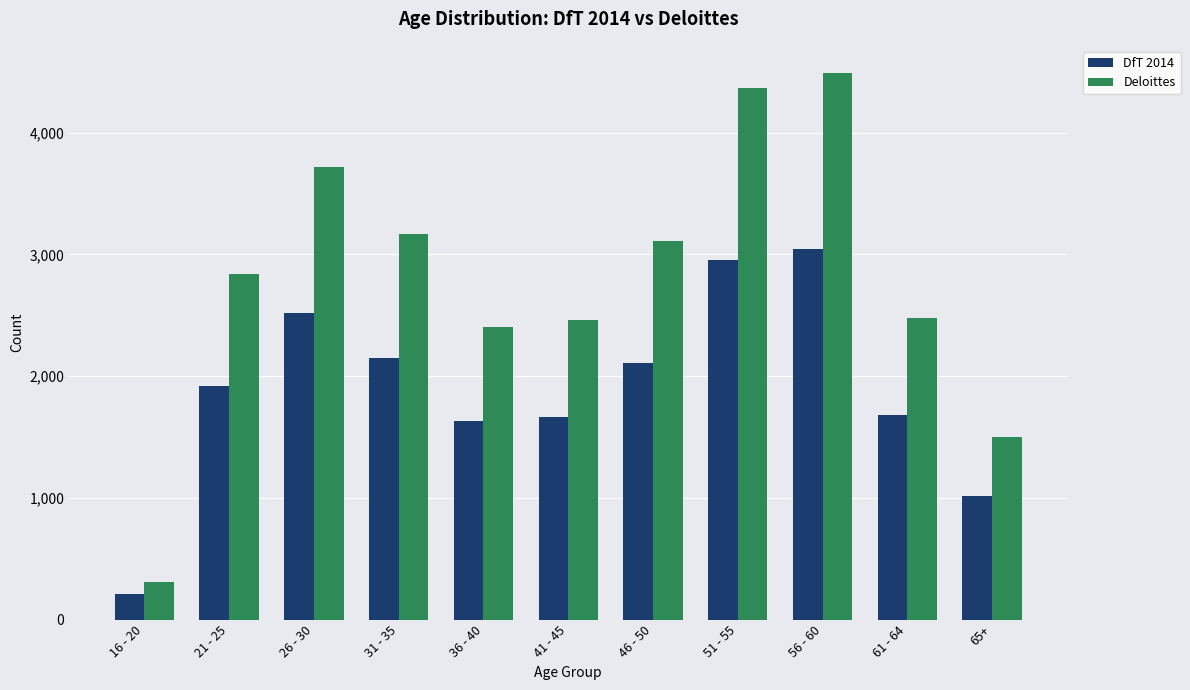

What is the minimum value shown in the chart?

210.0